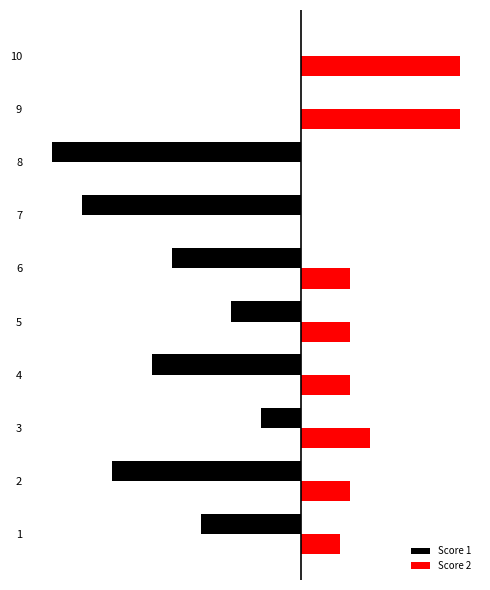

What are all the series names shown in the legend?

Score 1, Score 2